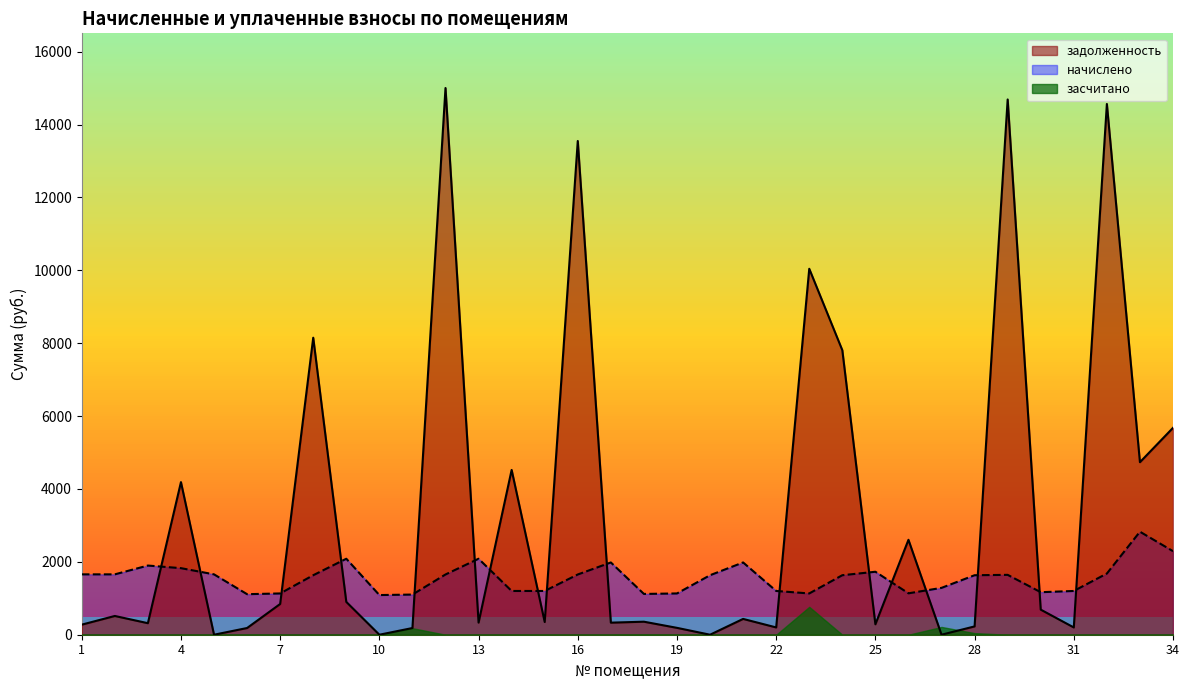

Reading left to right, extract all data points from this chart.

задолженность: 276.4	514.7	316.4	4188.3	0.0	184.2	843.8	8151.3	900.6	0.0	183.7	15004.2	332.7	4522.8	349.3	13550.2	331.1	357.5	188.6	0.0	433.7	200.1	10043.3	7808.3	286.2	2605.0	0.3	228.2	14689.8	688.7	199.7	14565.8	4735.1	5677.8
начислено: 1656.8	1656.8	1898.3	1826.9	1656.8	1112.5	1132.9	1633.0	2085.4	1088.6	1102.3	1653.4	2085.4	1200.9	1200.9	1653.4	1983.4	1119.2	1132.9	1633.0	1983.4	1200.9	1132.9	1633.0	1728.2	1136.3	1286.0	1633.0	1643.2	1166.9	1200.9	1679.1	2827.1	2293.0